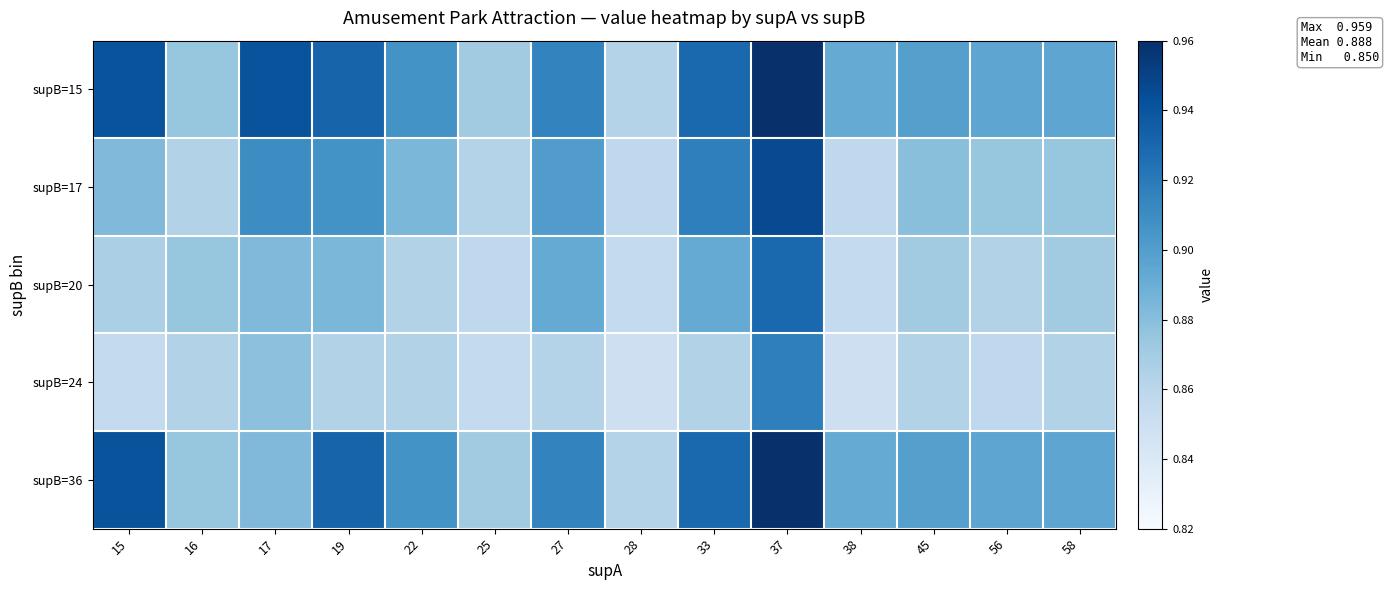

Rank the series at 33 from highest to lowest value.

supB=15, supB=36, supB=17, supB=20, supB=24